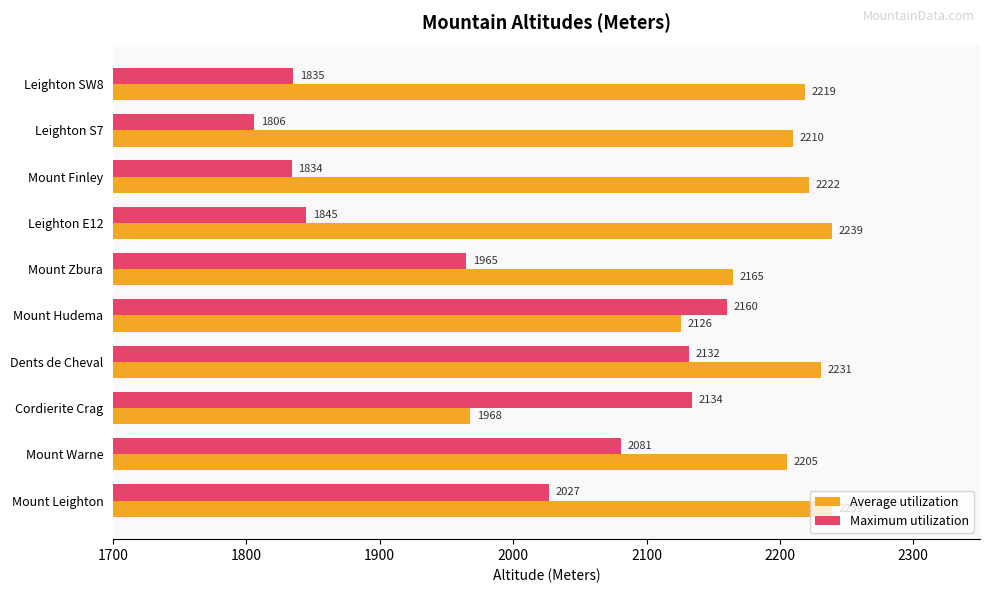

What is the spread (max minus min) of values at Dents de Cheval?

99